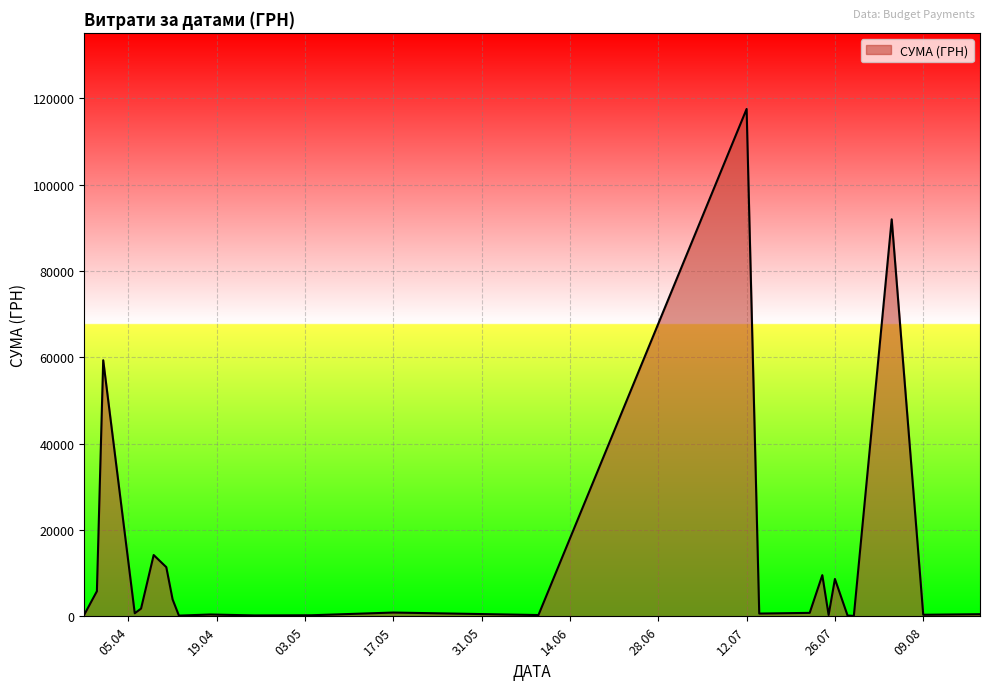

What is the maximum value shown in the chart?

117568.8